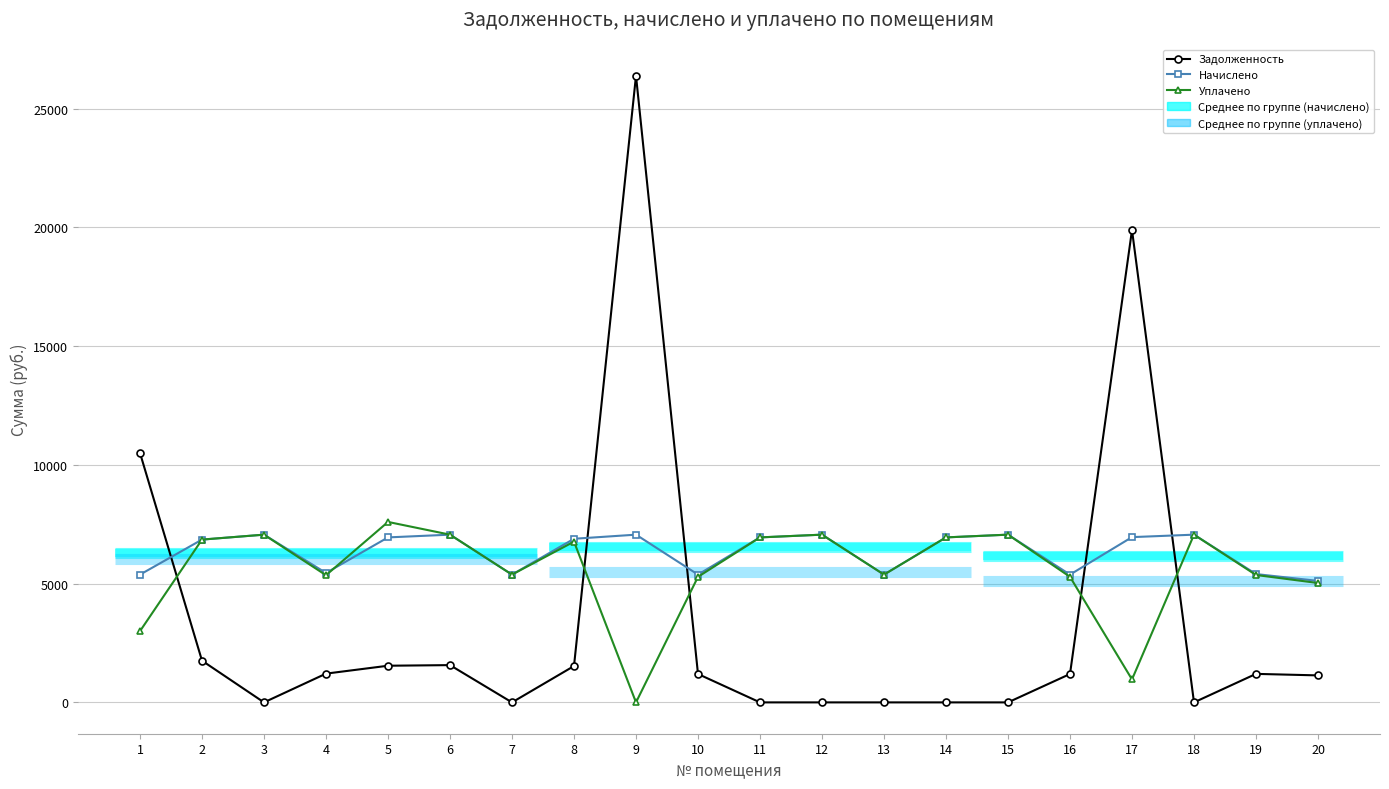

Which series changed the most between 9 and 18?

Задолженность